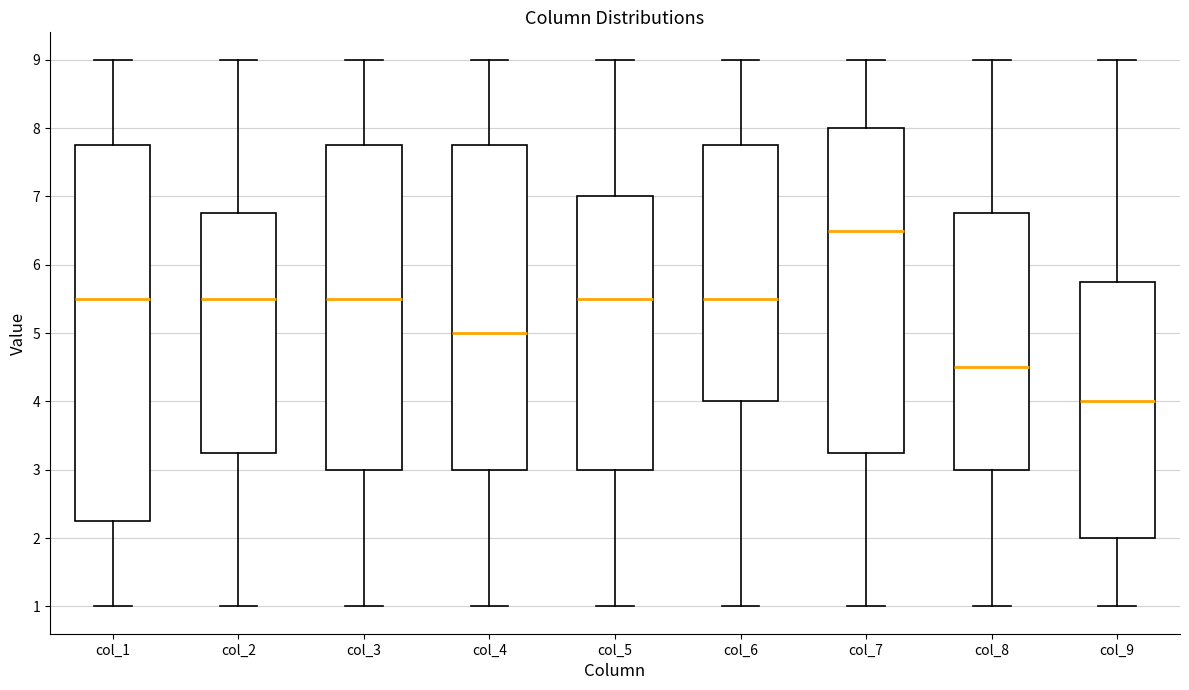

Reading left to right, transcribe this box plot: for each box, give where its median line is, the range the box spans, and where its two whiskers end, as read against the y-axis. The values are not printed on the chart, so give them approximately, as read against the axis.

col_1: median 5.5, box 2.3 to 7.8, whiskers 1.0 to 9.0
col_2: median 5.5, box 3.3 to 6.8, whiskers 1.0 to 9.0
col_3: median 5.5, box 3.0 to 7.8, whiskers 1.0 to 9.0
col_4: median 5.0, box 3.0 to 7.8, whiskers 1.0 to 9.0
col_5: median 5.5, box 3.0 to 7.0, whiskers 1.0 to 9.0
col_6: median 5.5, box 4.0 to 7.8, whiskers 1.0 to 9.0
col_7: median 6.5, box 3.3 to 8.0, whiskers 1.0 to 9.0
col_8: median 4.5, box 3.0 to 6.8, whiskers 1.0 to 9.0
col_9: median 4.0, box 2.0 to 5.8, whiskers 1.0 to 9.0